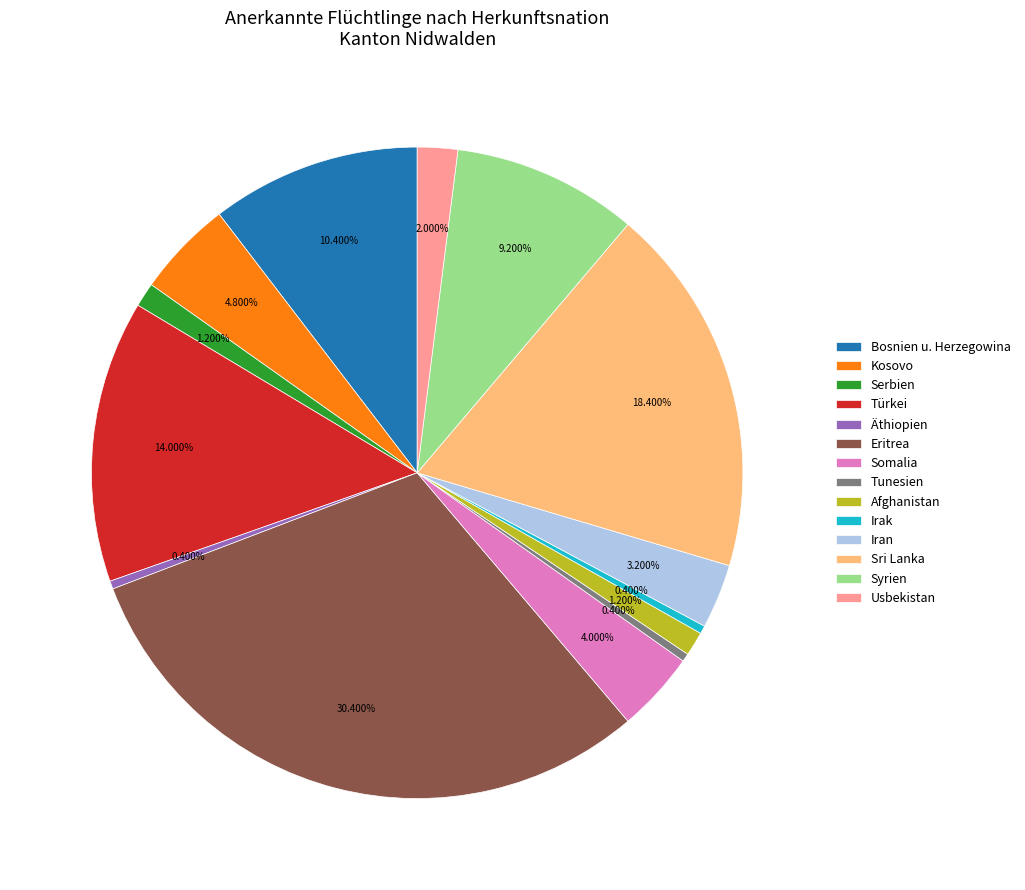

Which slice is the largest?

Eritrea